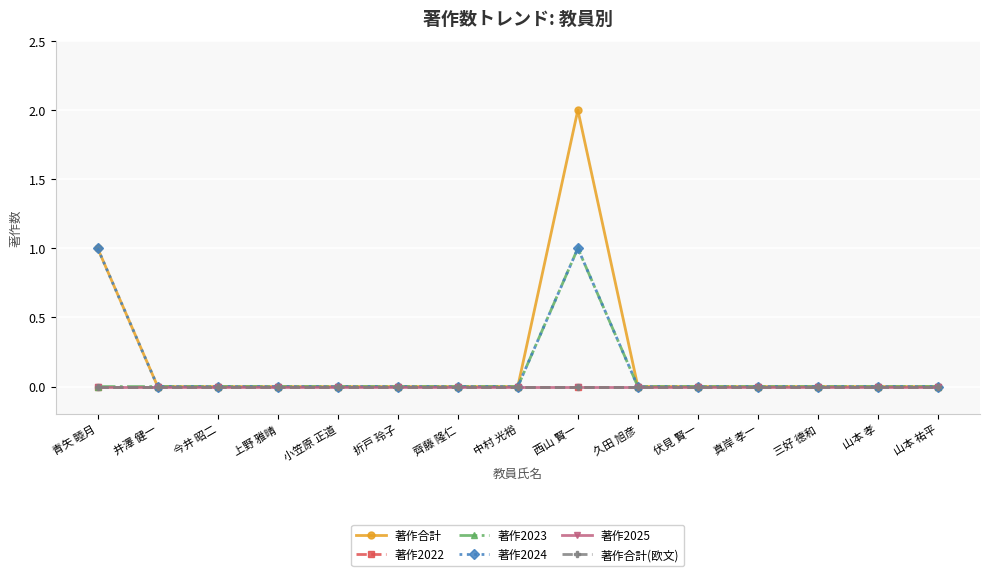

What position from the left is 三好 德和?

13